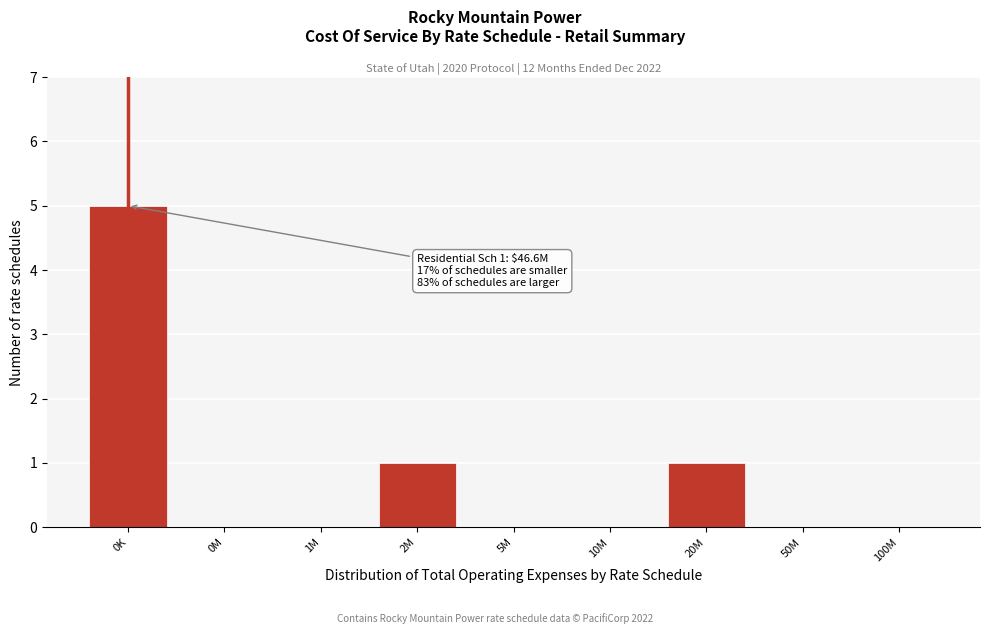

Reading left to right, list all the values displayed in this chart.

0K=5	0M=0	1M=0	2M=1	5M=0	10M=0	20M=1	50M=0	100M=0